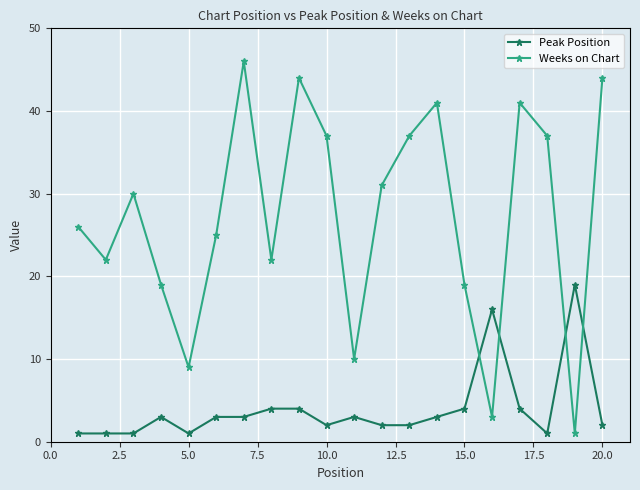

How many lines are shown in the chart?

2